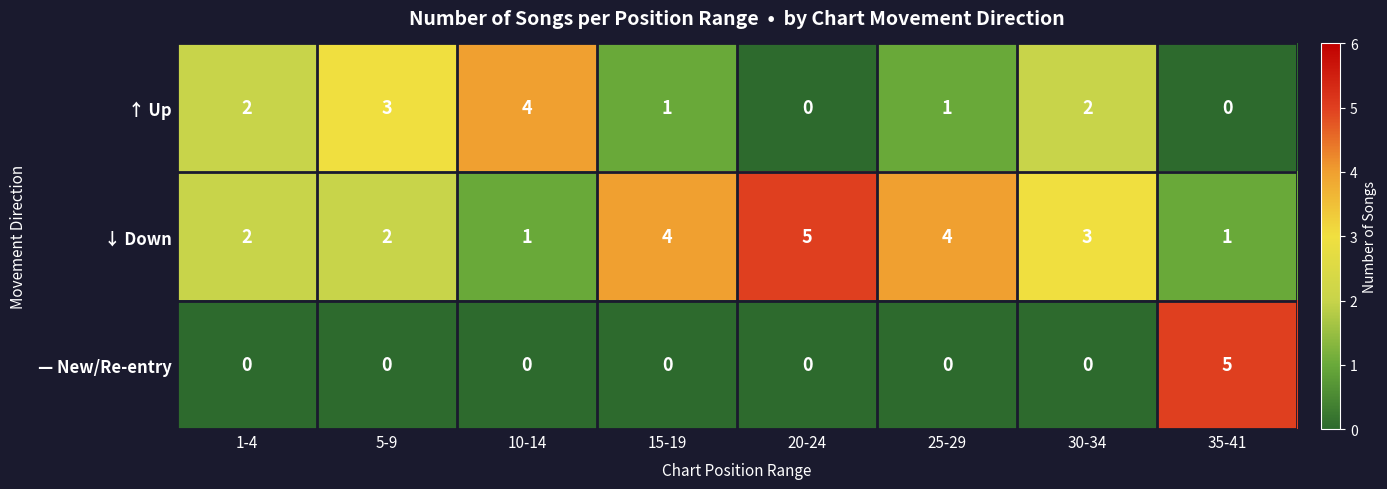

Reading left to right, what are all the values shown in this chart?

↑ Up: 2	3	4	1	0	1	2	0
↓ Down: 2	2	1	4	5	4	3	1
— New/Re-entry: 0	0	0	0	0	0	0	5